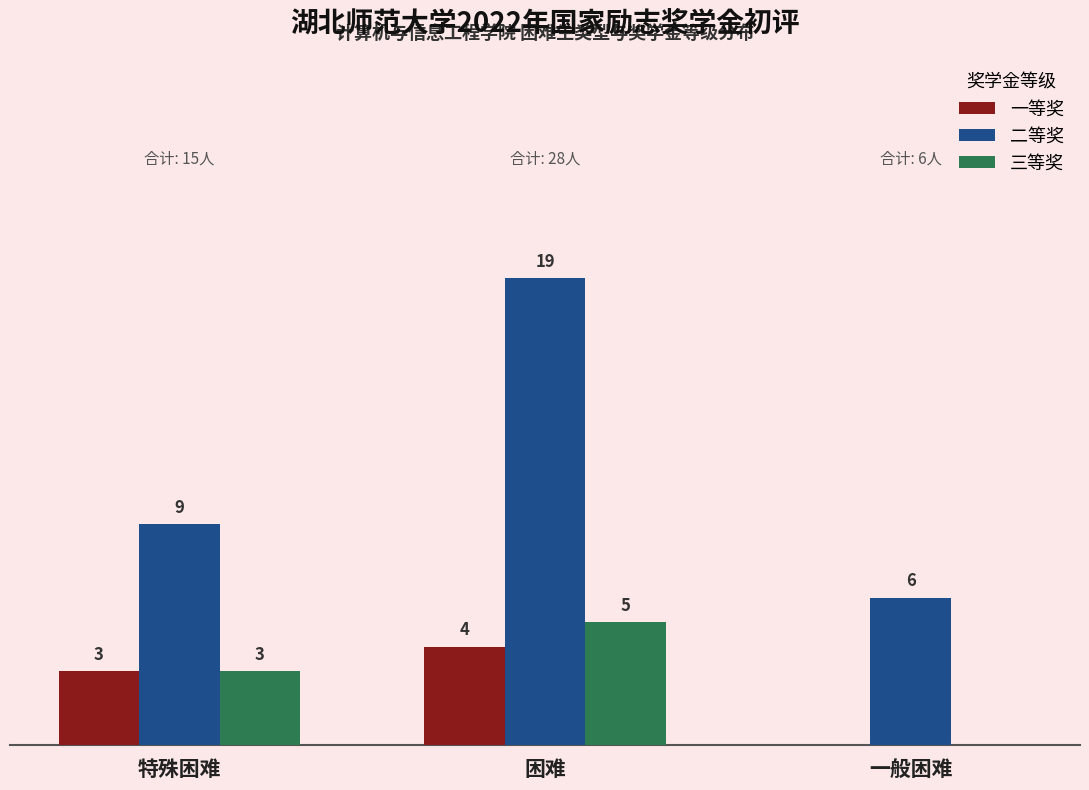

Which category has the highest value in the 一等奖 series?

困难